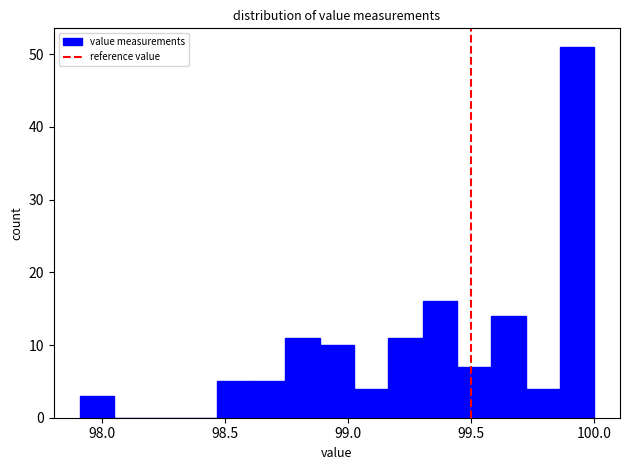

Read against the x-axis, roughly where is the centre of the tallest bar?

99.95